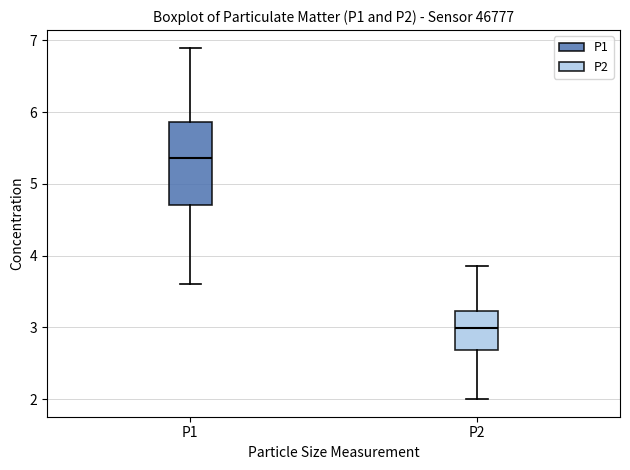

Which box has the highest median line?

P1